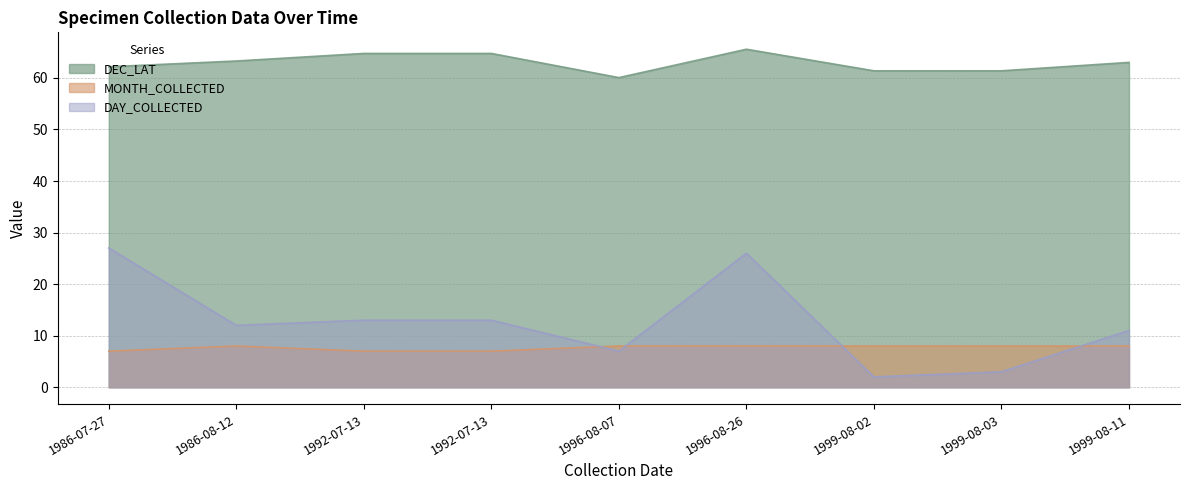

How many series are shown in this chart?

3